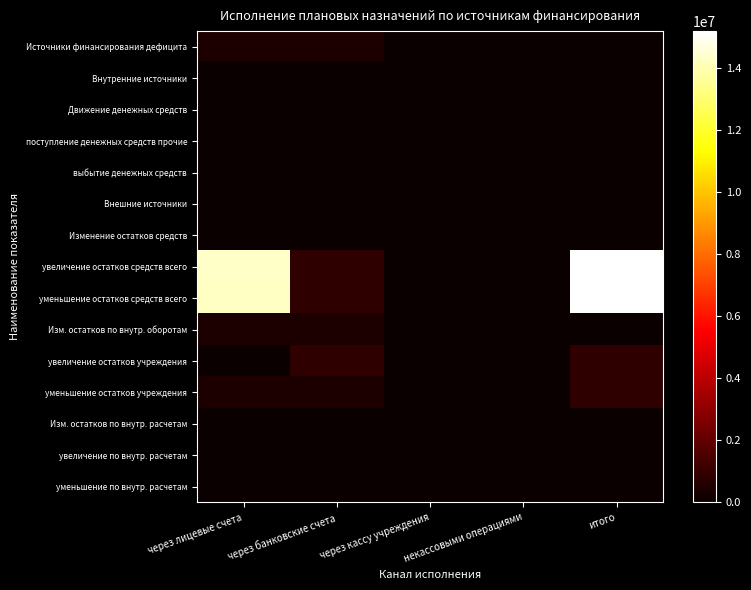

Which series has the largest range (max minus min)?

увеличение остатков средств всего